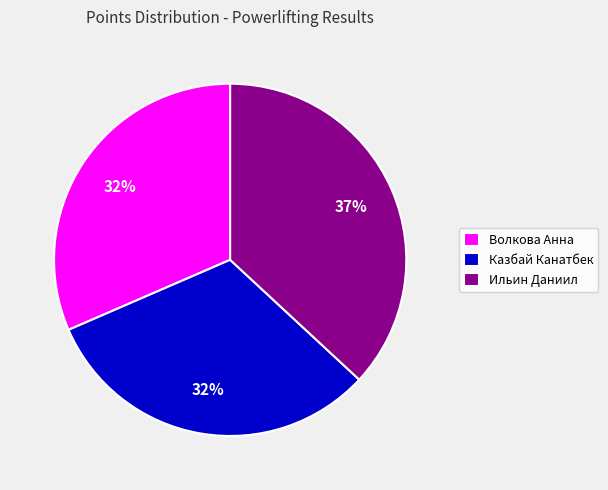

Count the number of slices in the pie.

3